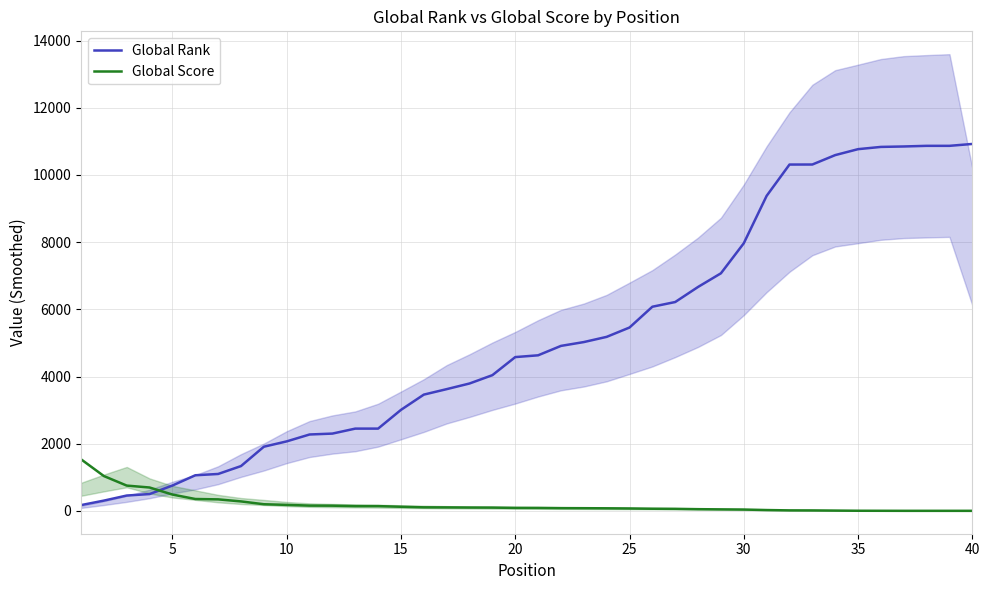

Where is Global Rank nearest to the value 5549?

25